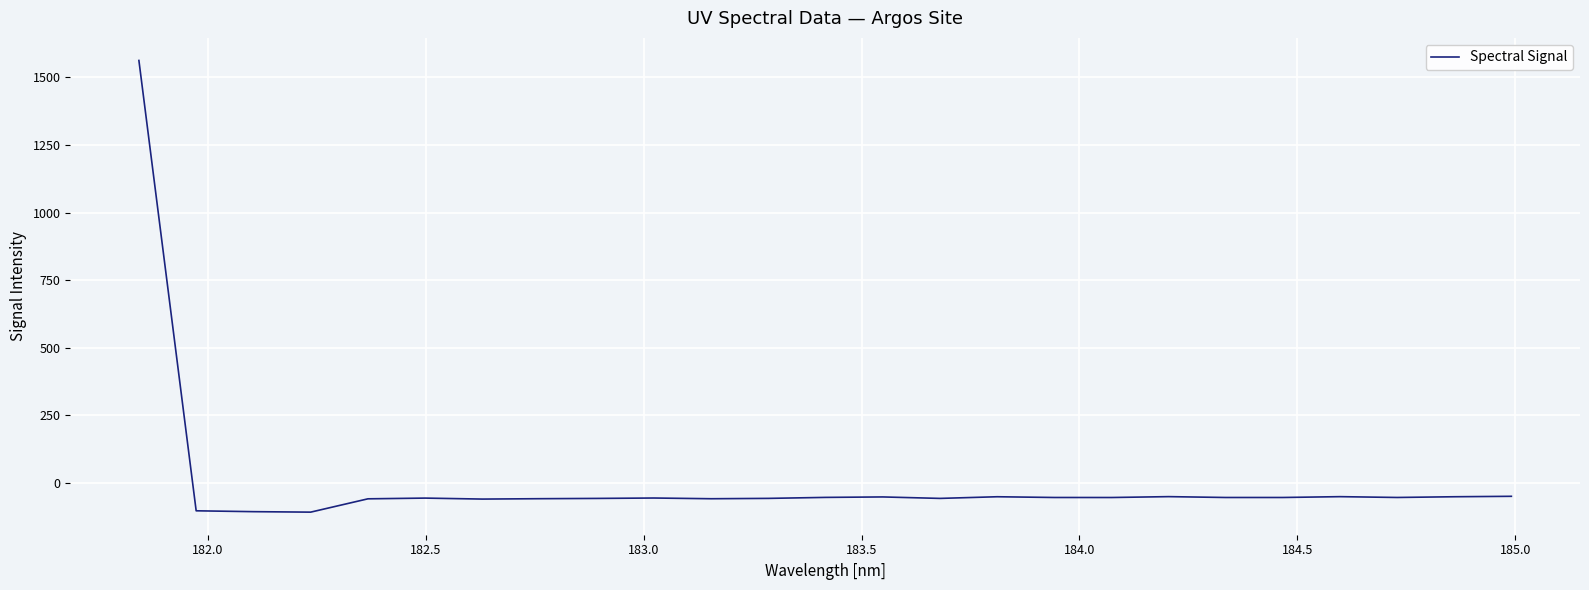

What is the smallest value displayed?

-107.8